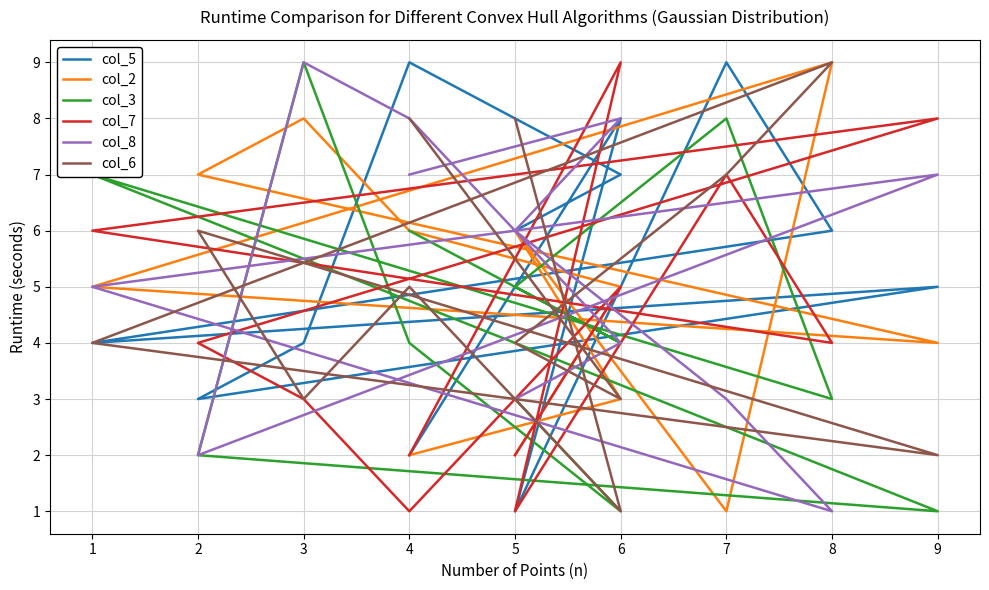

The col_6 series shows 11 at 7. True or false?

False